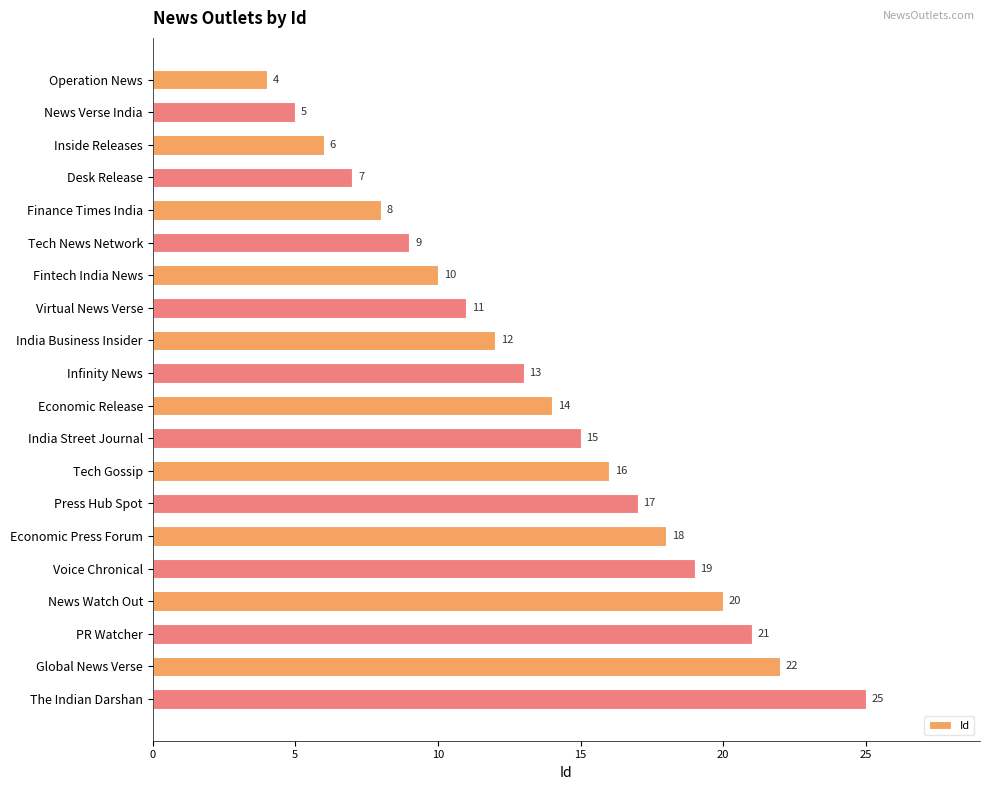

The chart shows a value of 15 at India Street Journal. True or false?

True